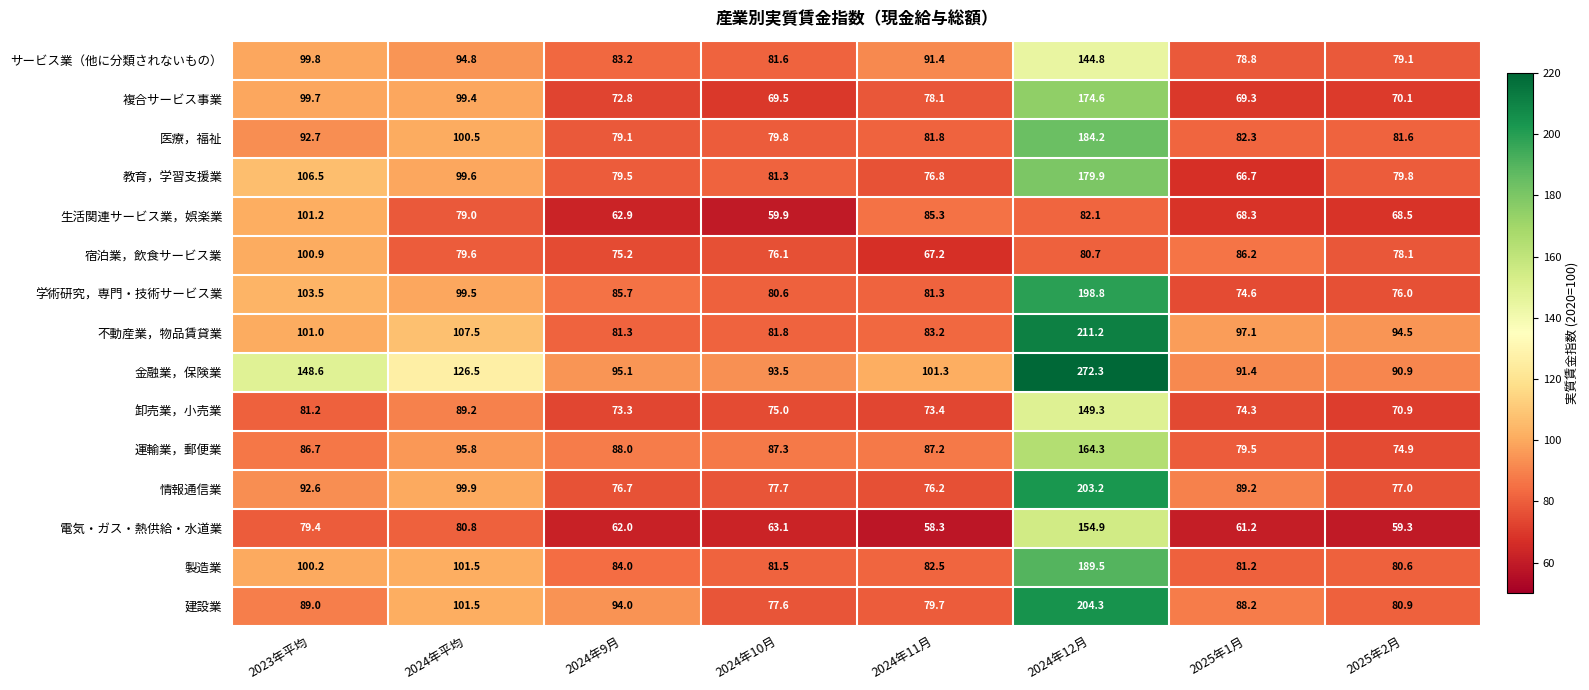

Count the number of data series in this chart.

15